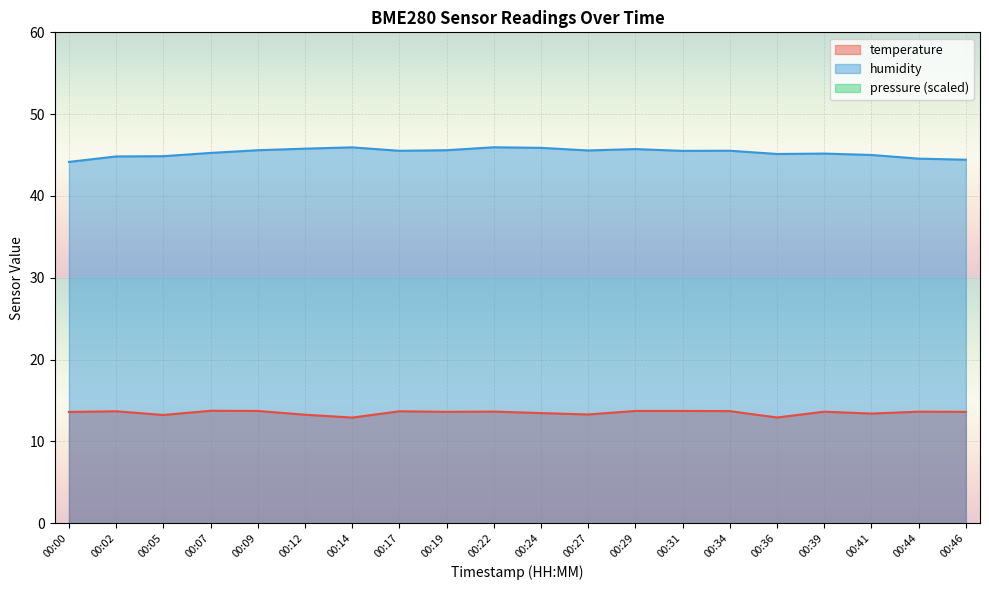

What is the difference between the second highest and second lowest values in the pressure_scaled series?

0.1